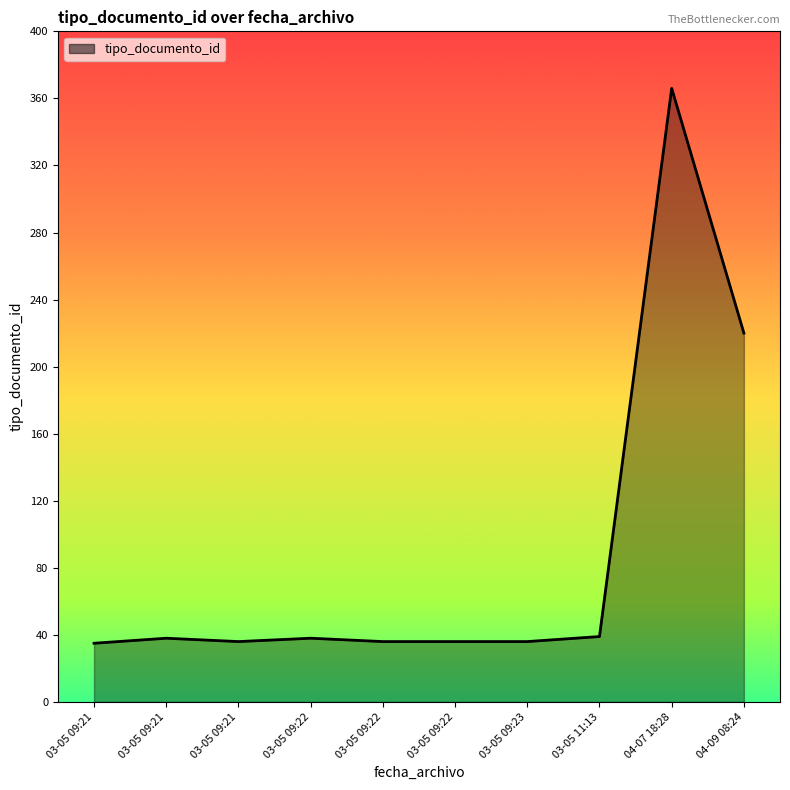

What is the ratio of the value at 04-07 18:28 to the value at 04-09 08:24?

1.7